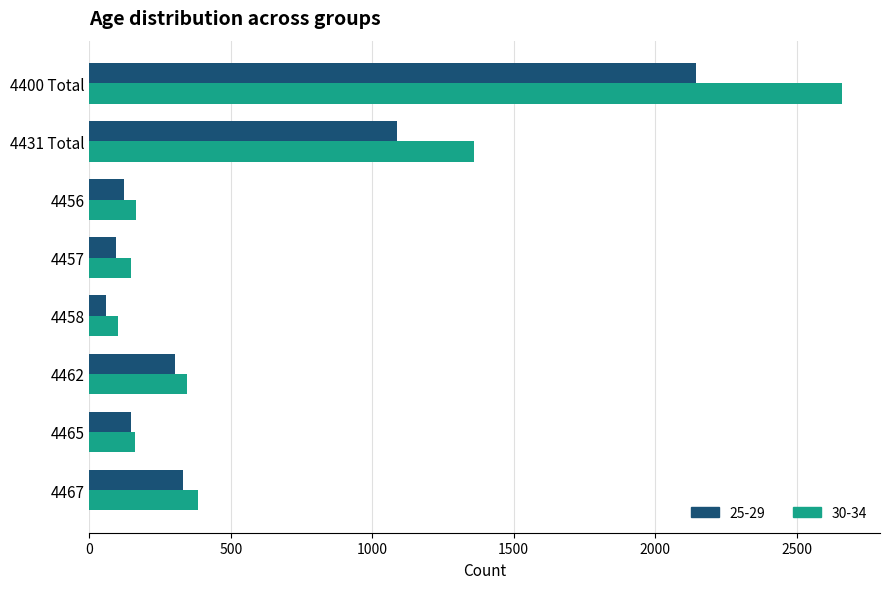

What are all the series names shown in the legend?

25-29, 30-34